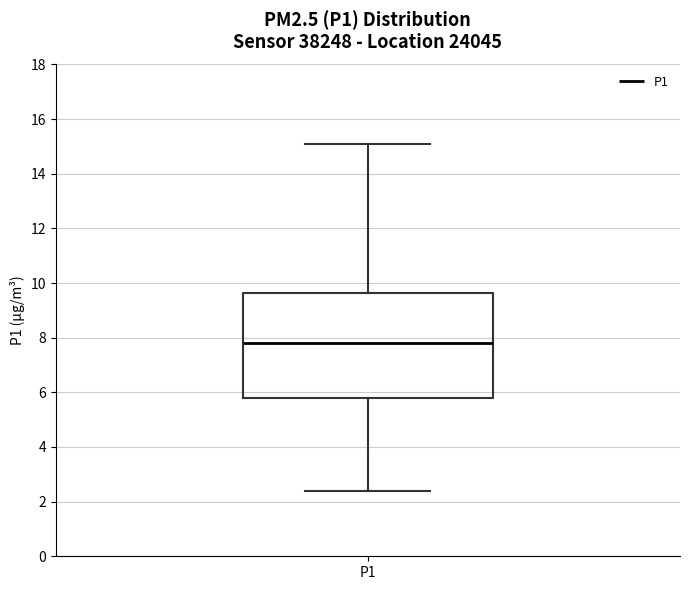

Transcribe this box plot: give where the median line is, the range the box spans, and where the two whiskers end, as read against the y-axis. The values are not printed on the chart, so give them approximately, as read against the axis.

median 7.8, box 5.8 to 9.6, whiskers 2.4 to 15.2